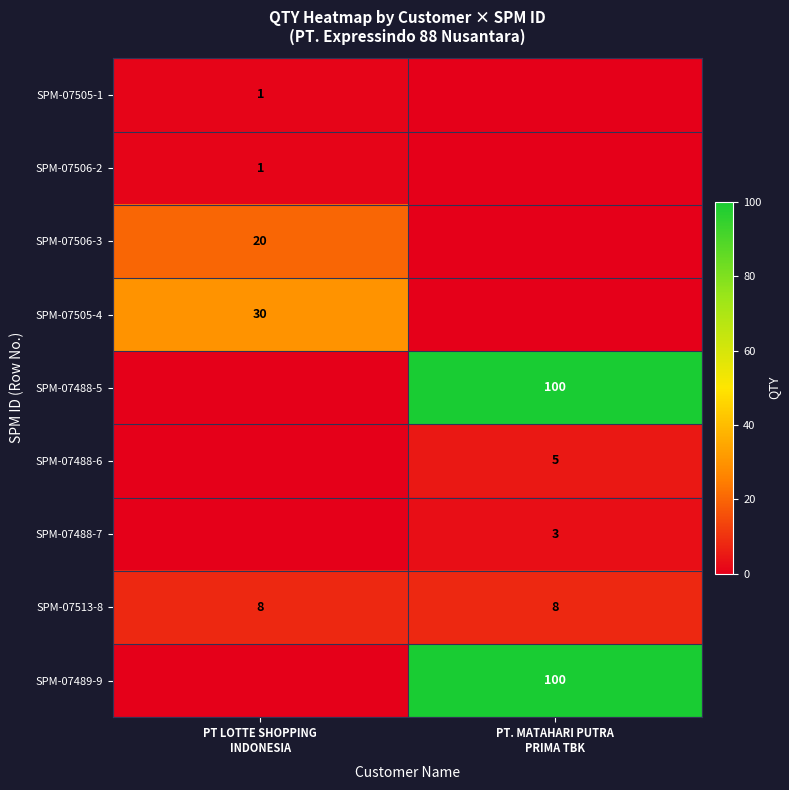

What is the total value across all series at PT LOTTE SHOPPING
INDONESIA?

60